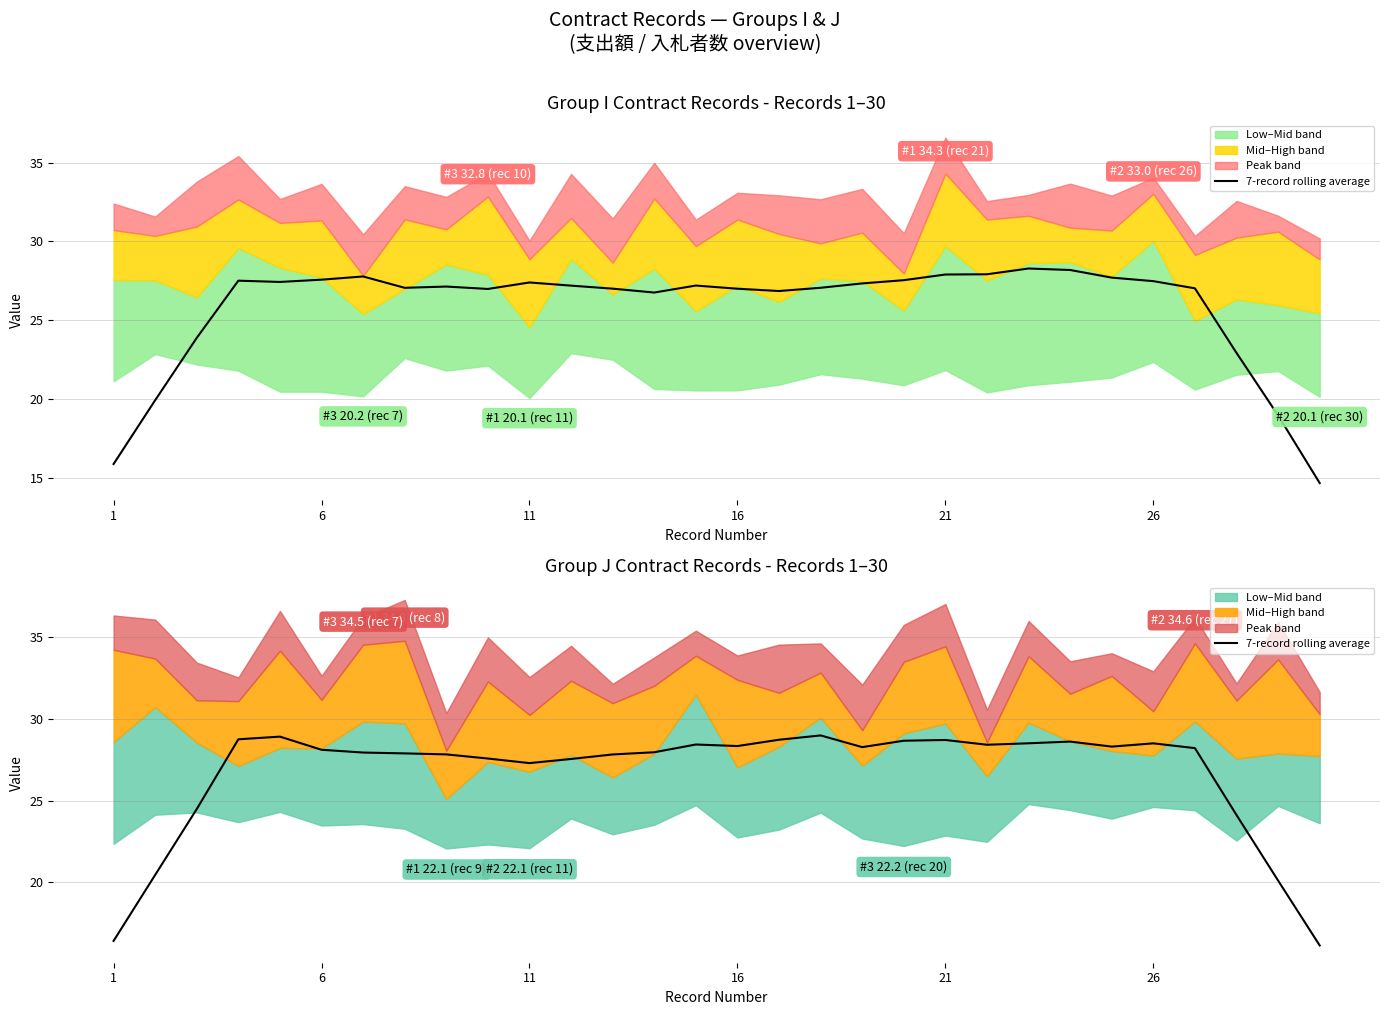

At which label does the data first exceed 28?

16